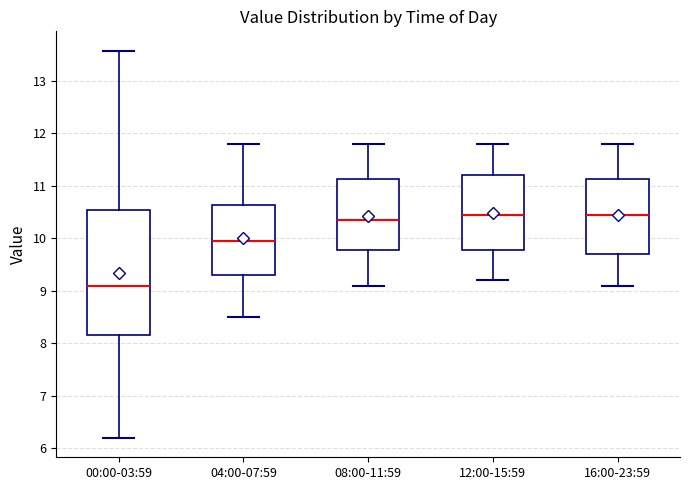

Which box's median line is the lowest?

00:00-03:59